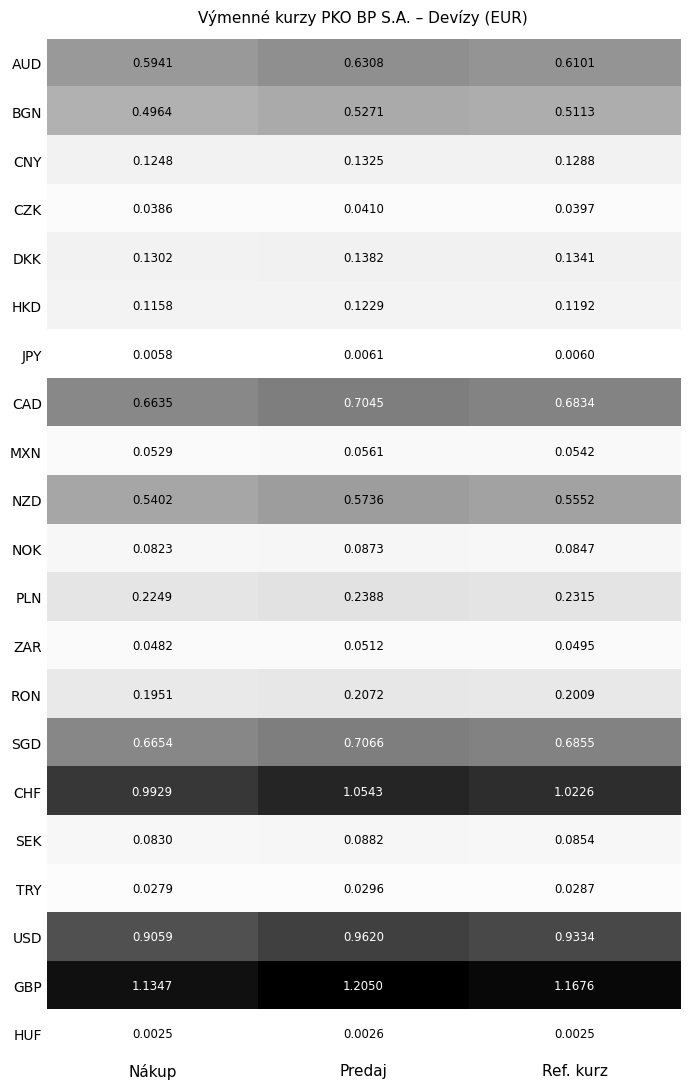

At how many categories does at least one series exceed 1?

3